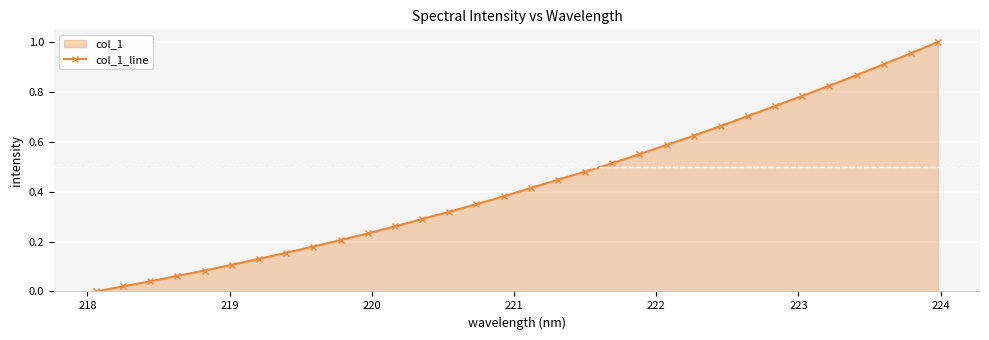

True or false: the data has more than 2 interior local peaks.

False